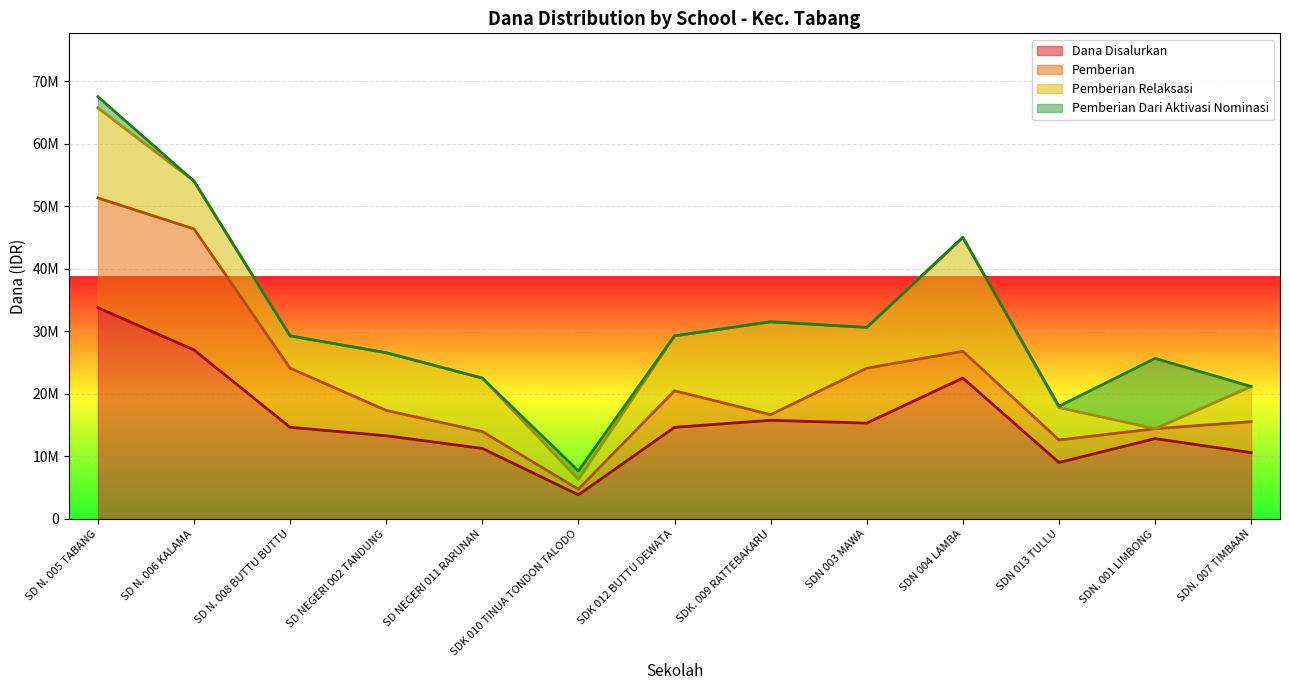

Reading left to right, what are all the values shown in this chart?

Pemberian: 17550000	19350000	9450000	4050000	2700000	900000	5850000	900000	8775000	4275000	3600000	1575000	4950000
Pemberian Relaksasi: 14400000	7650000	5175000	9225000	8550000	1575000	8775000	14850000	6525000	18225000	5175000	0	5625000
Dana Disalurkan: 33750000	27000000	14625000	13275000	11250000	3825000	14625000	15750000	15300000	22500000	9000000	12825000	10575000
Siswa Disalurkan: 84	68	39	33	27	9	35	39	39	51	21	29	26
Pemberian Dari Aktivasi Nominasi: 1800000	0	0	0	0	1350000	0	0	0	0	225000	11250000	0